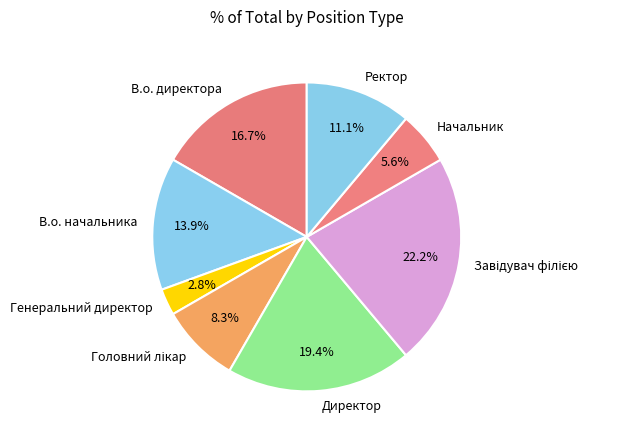

Is it true that Начальник is 6% of the pie?

True